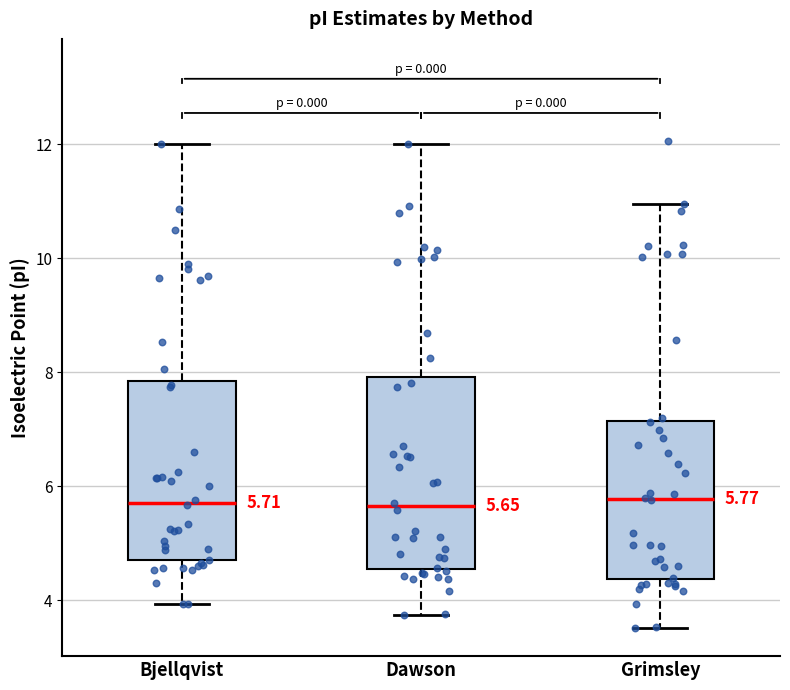

Which box is the tallest, from its lower edge to its upper edge?

Dawson